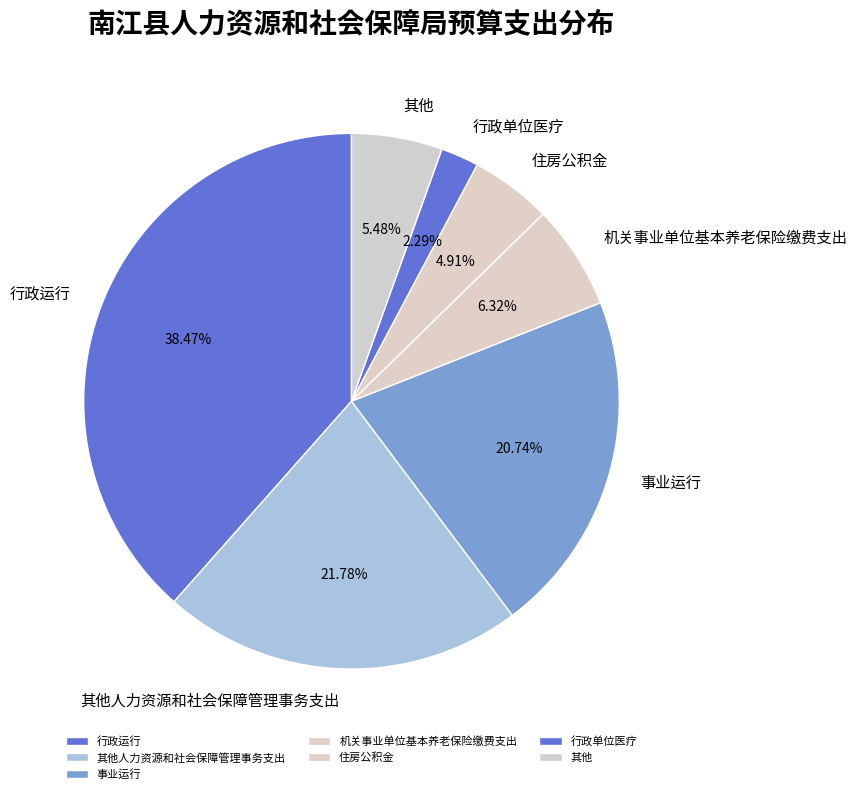

How many slices are in this pie chart?

7